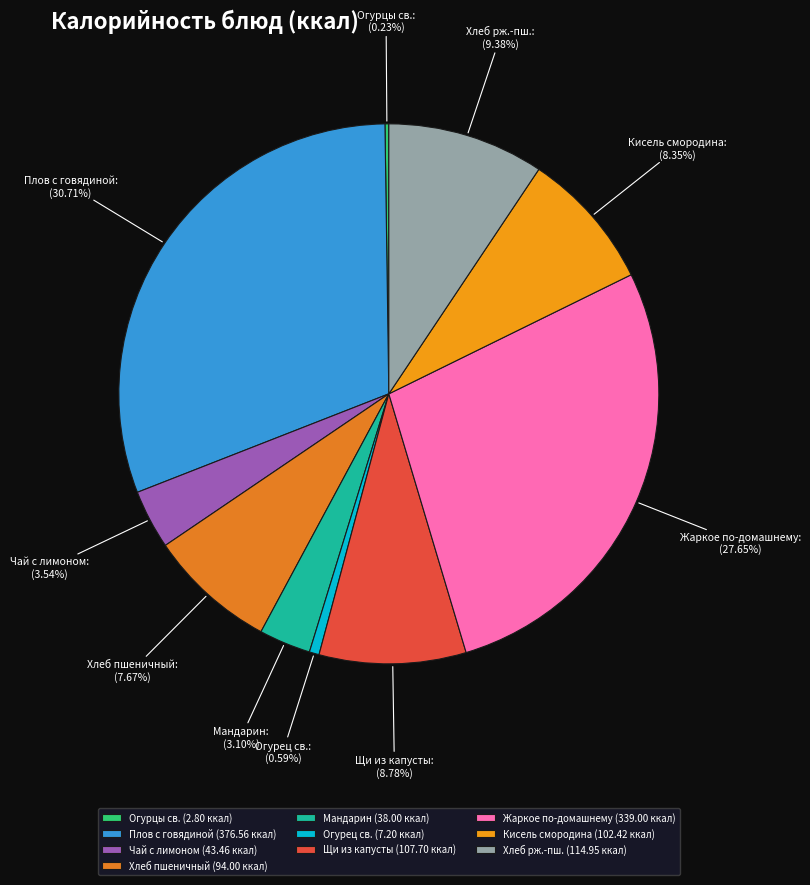

Is there any slice that represents more than half of the pie?

No